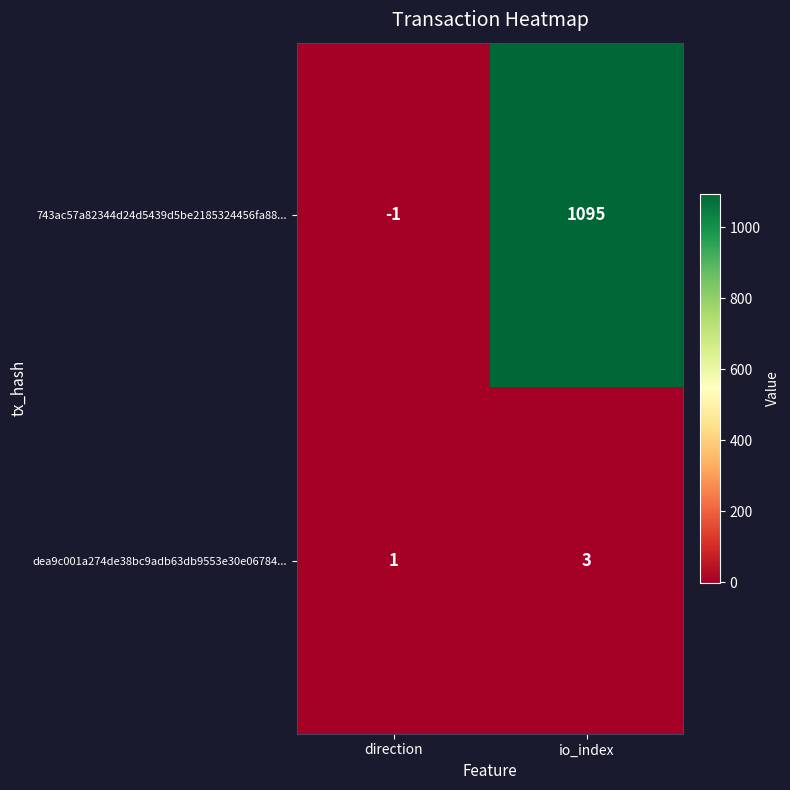

Which series has the largest total across all categories?

743ac57a82344d24d5439d5be2185324456fa88...